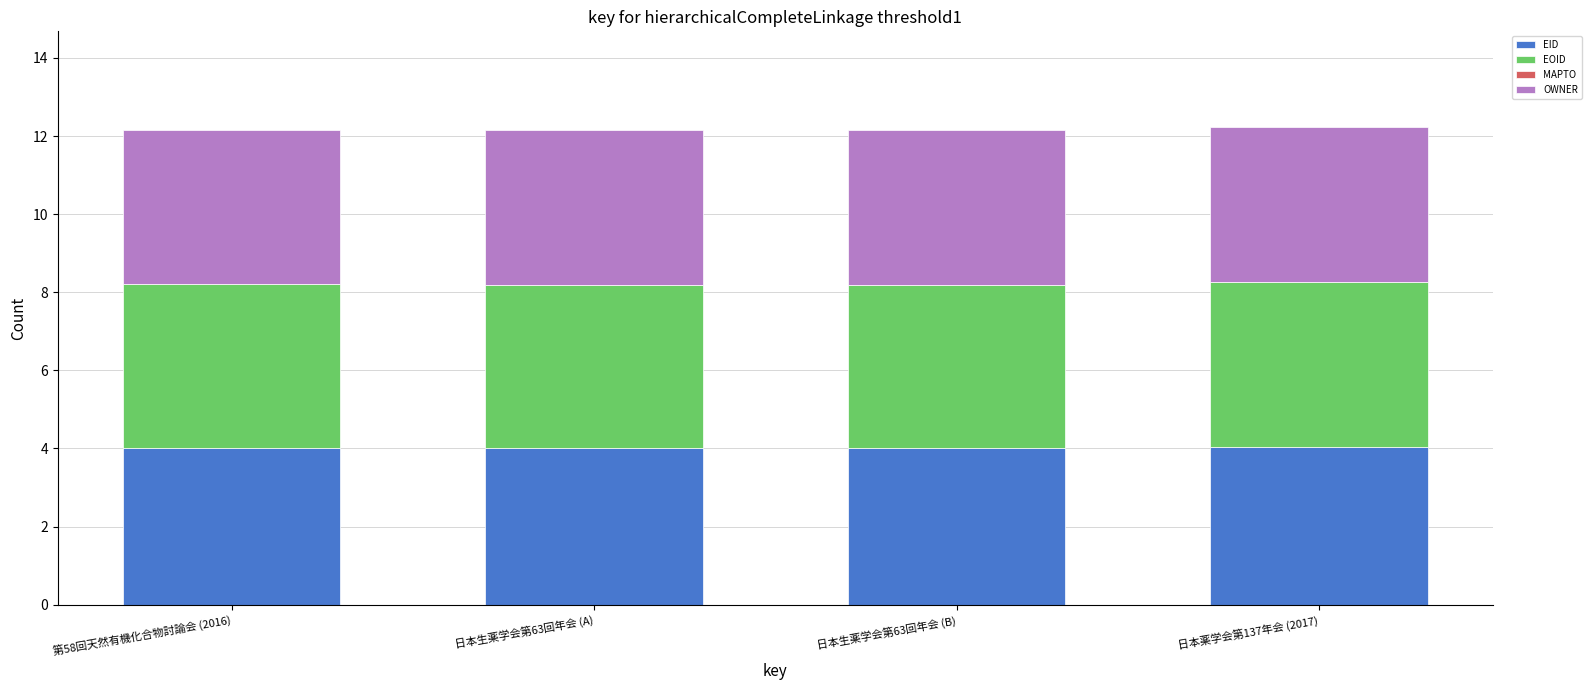

What is the minimum value for EID?

4.0